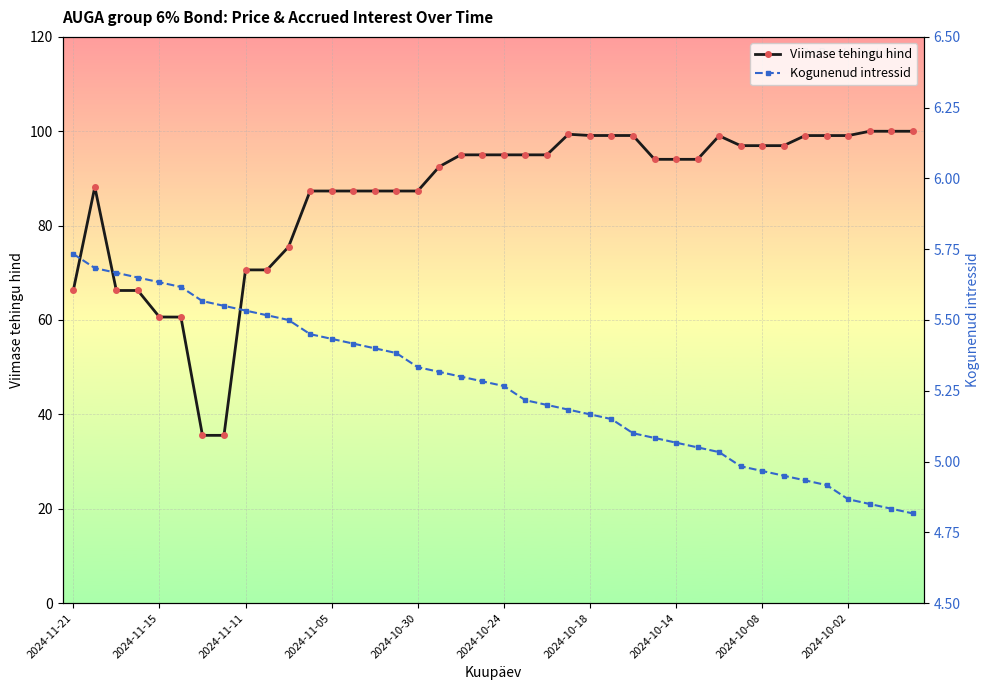

List the series in order of their overall mean, highest first.

Viimase tehingu hind, Kogunenud intressid